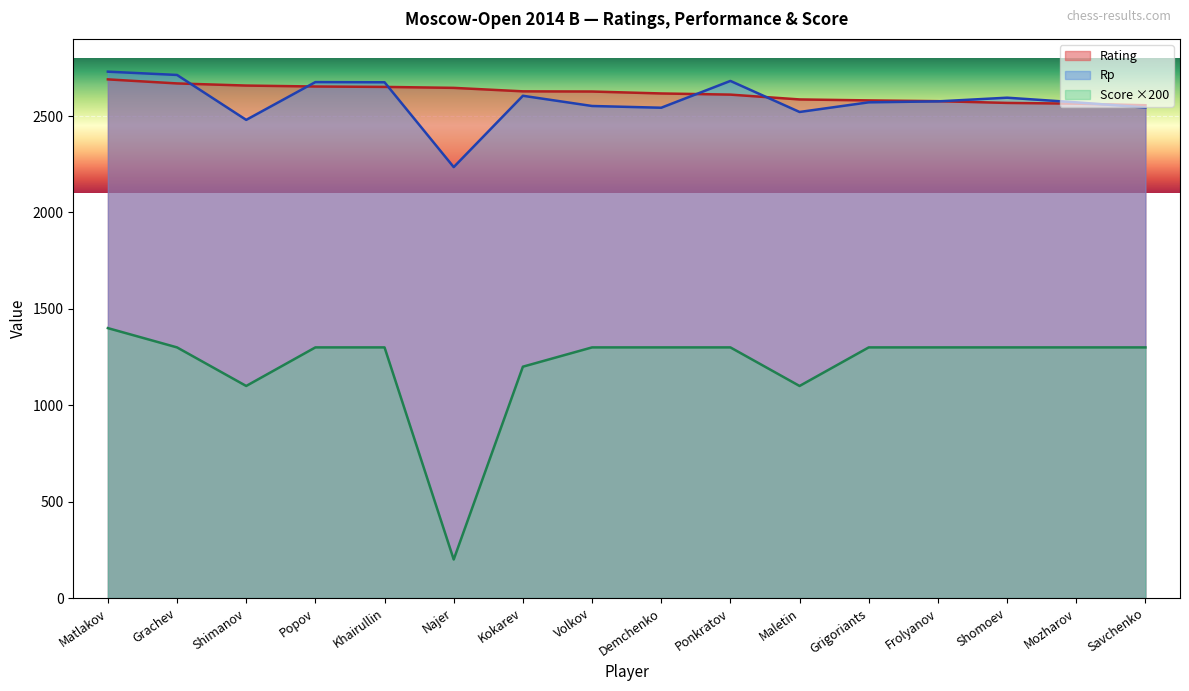

Does the chart display data point markers on the line(s)?

No